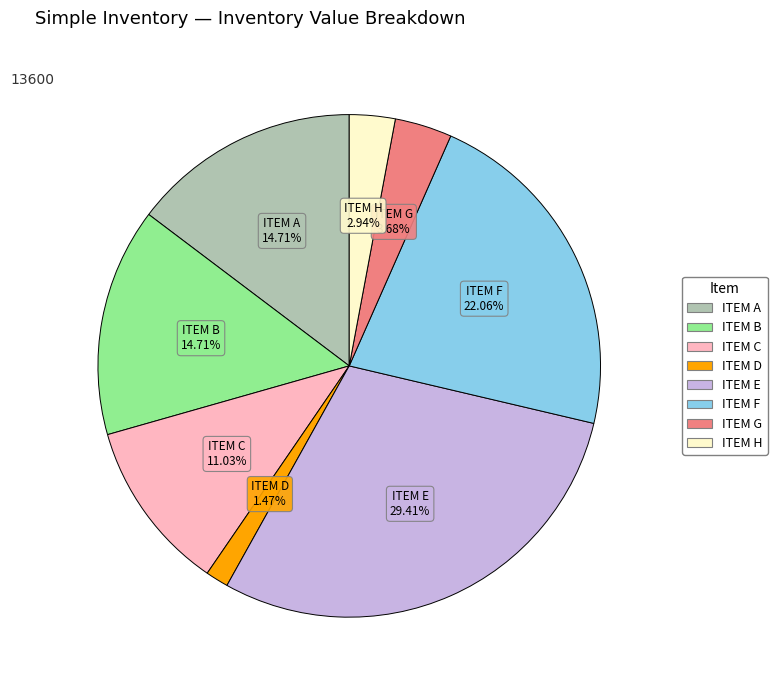

Does ITEM C represent more than half of the total?

No